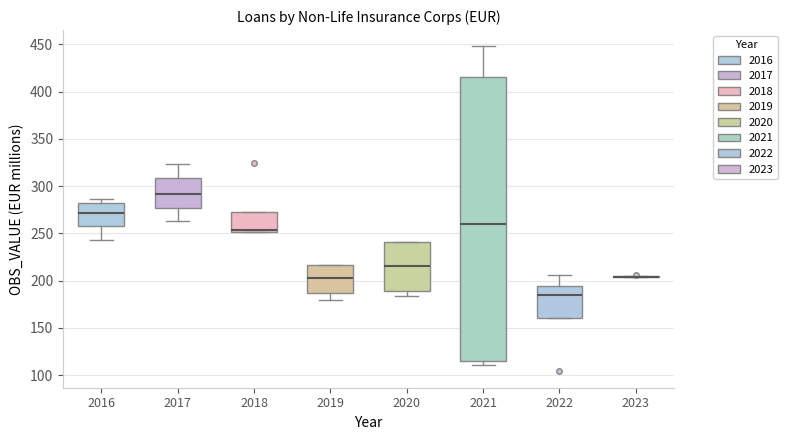

Where does the lower whisker of the box at x = 2017 end on the y-axis? The values are not printed on the chart, so give them approximately, as read against the axis.

265